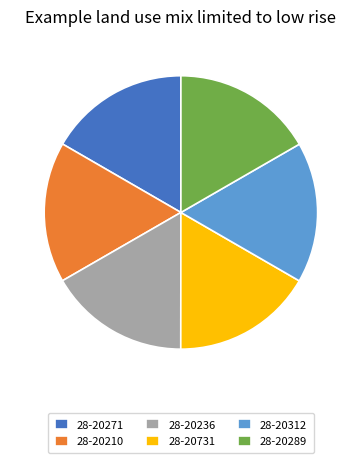

Does 28-20236 represent more than half of the total?

No